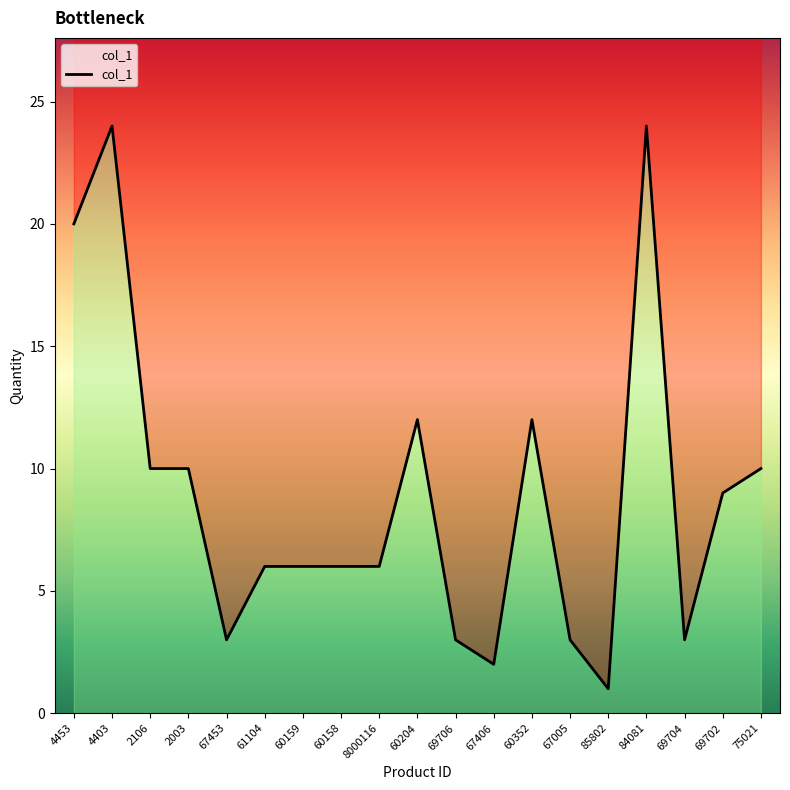

Approximately how many times larger is the value at 84081 compared to 69706?

8.0